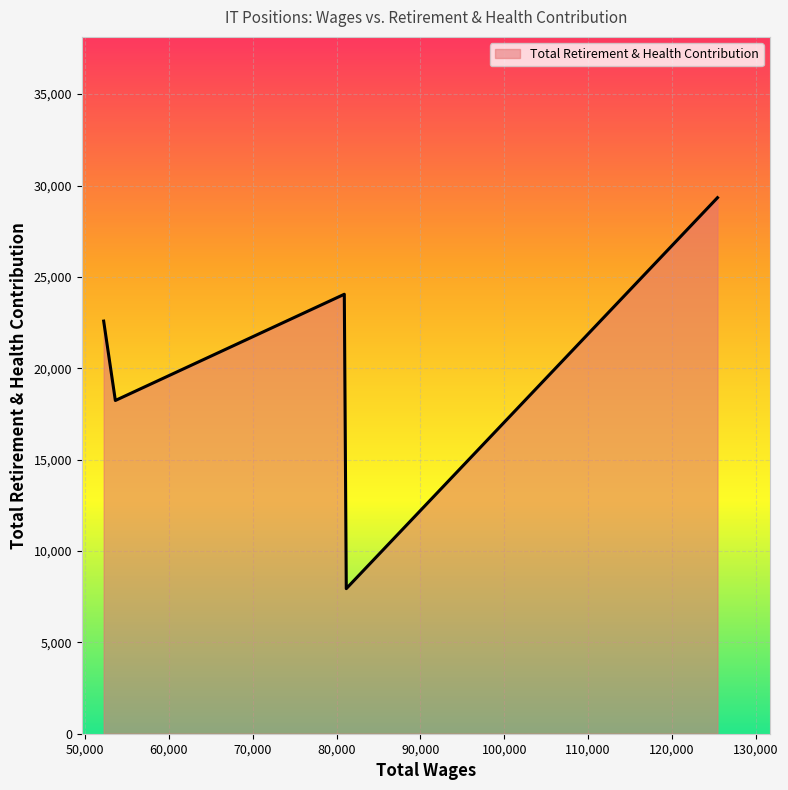

What is the difference between the maximum and minimum values?

21393